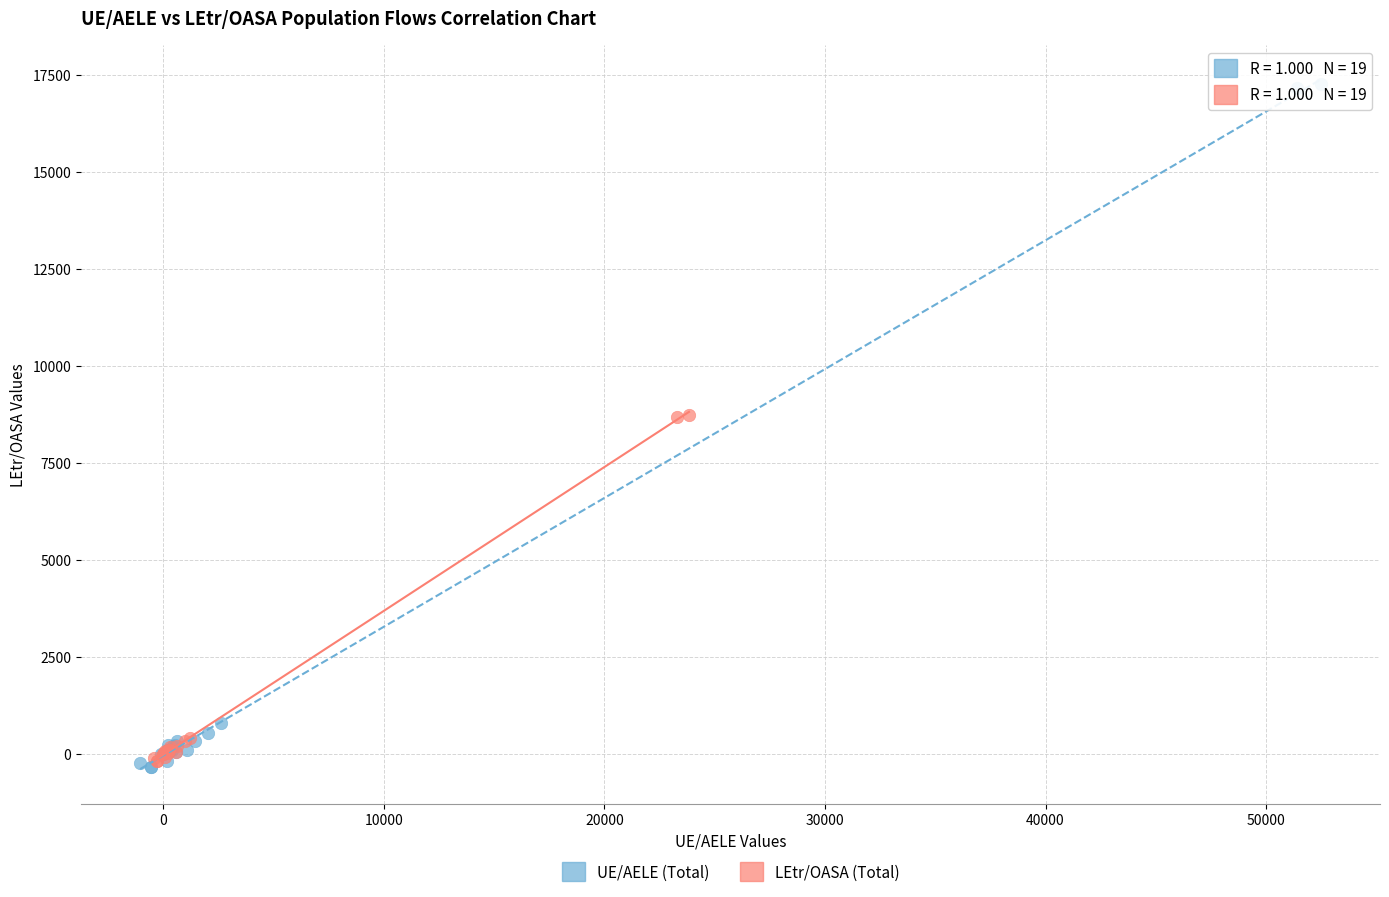

What are all the series names shown in the legend?

UE/AELE (Total), LEtr/OASA (Total)